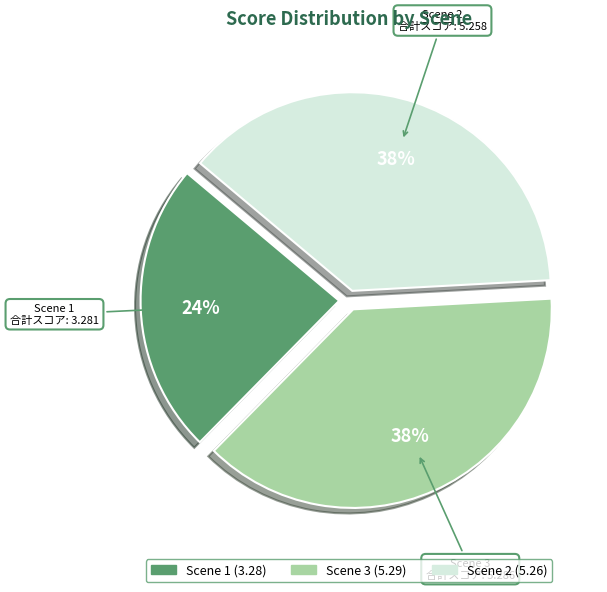

Does any single category account for the majority?

No